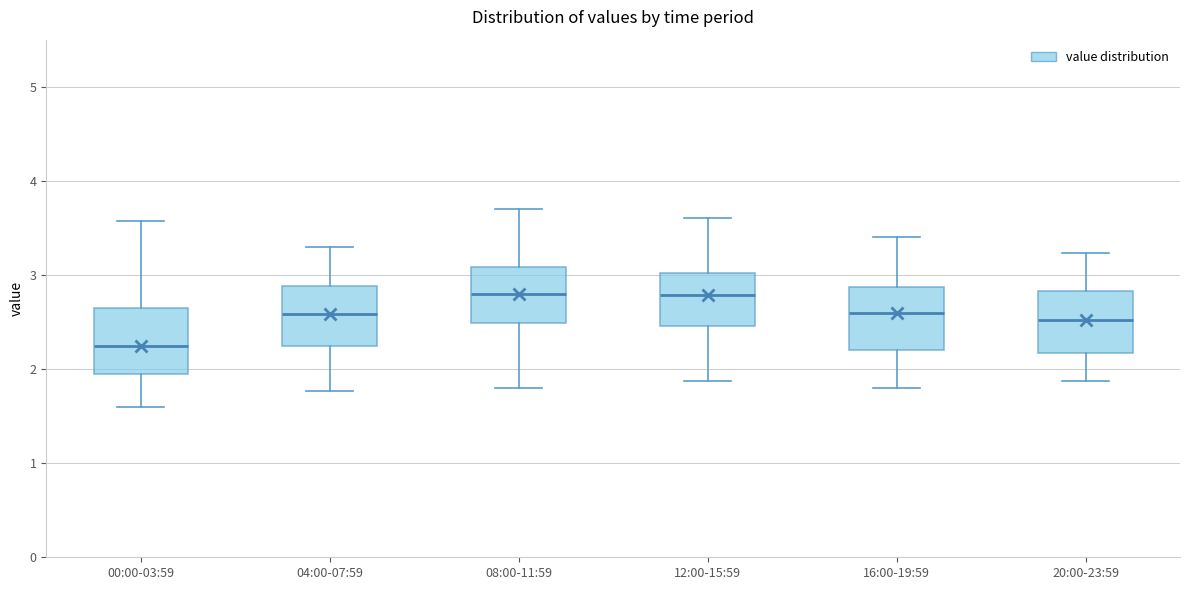

Reading left to right, read every box against the y-axis: the position of its median line, the range the box covers, and the ends of its whiskers. The values are not printed on the chart, so give them approximately, as read against the axis.

00:00-03:59: median 2.3, box 2.0 to 2.7, whiskers 1.6 to 3.6
04:00-07:59: median 2.6, box 2.2 to 2.9, whiskers 1.8 to 3.3
08:00-11:59: median 2.8, box 2.5 to 3.1, whiskers 1.8 to 3.7
12:00-15:59: median 2.8, box 2.5 to 3.0, whiskers 1.9 to 3.6
16:00-19:59: median 2.6, box 2.2 to 2.9, whiskers 1.8 to 3.4
20:00-23:59: median 2.5, box 2.2 to 2.8, whiskers 1.9 to 3.2